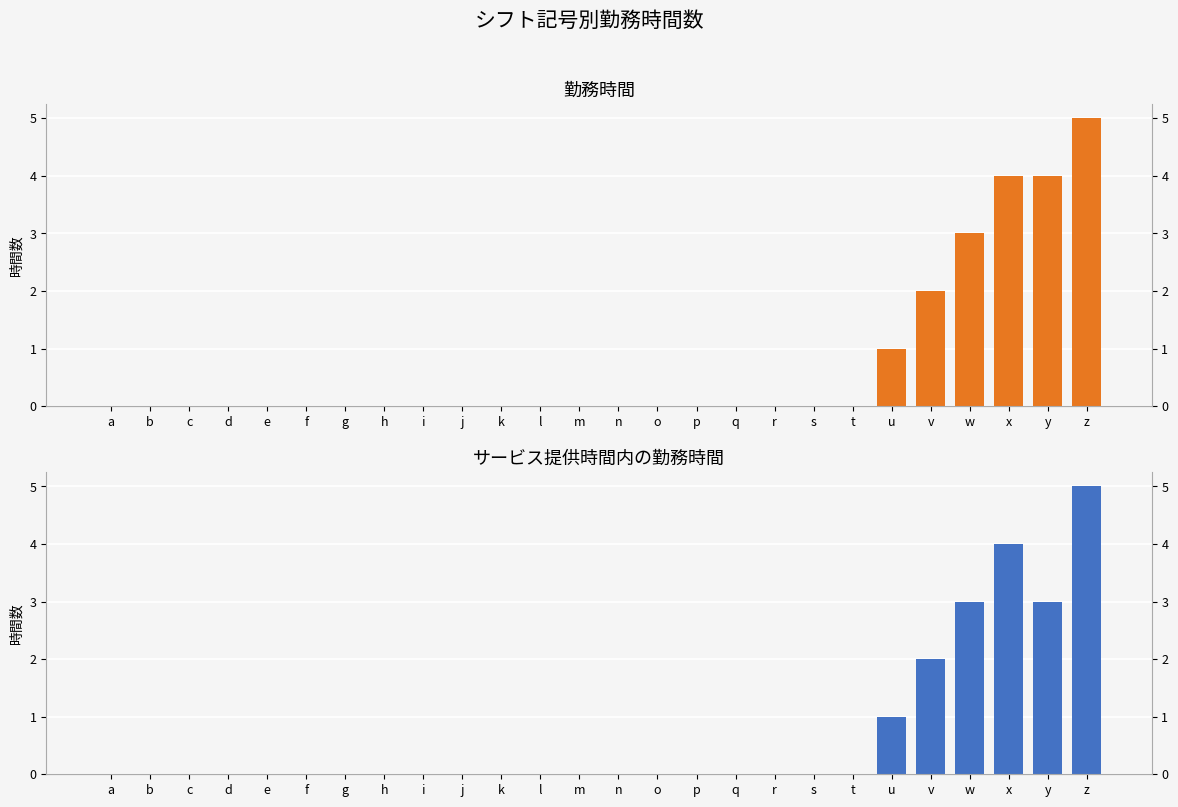

Rank the categories by サービス提供時間内の勤務時間 value from highest to lowest.

z, x, w, y, v, u, a, b, c, d, e, f, g, h, i, j, k, l, m, n, o, p, q, r, s, t